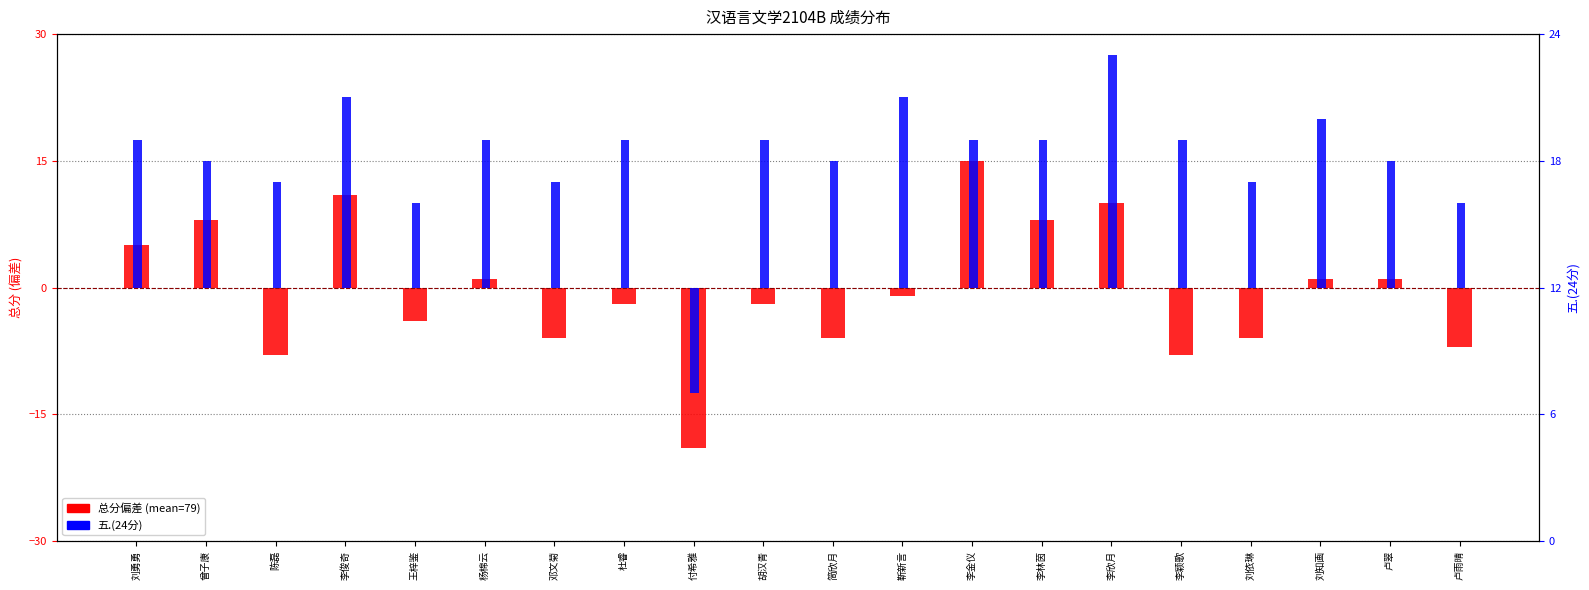

What is the maximum value for 总分偏差 (mean=79)?

15